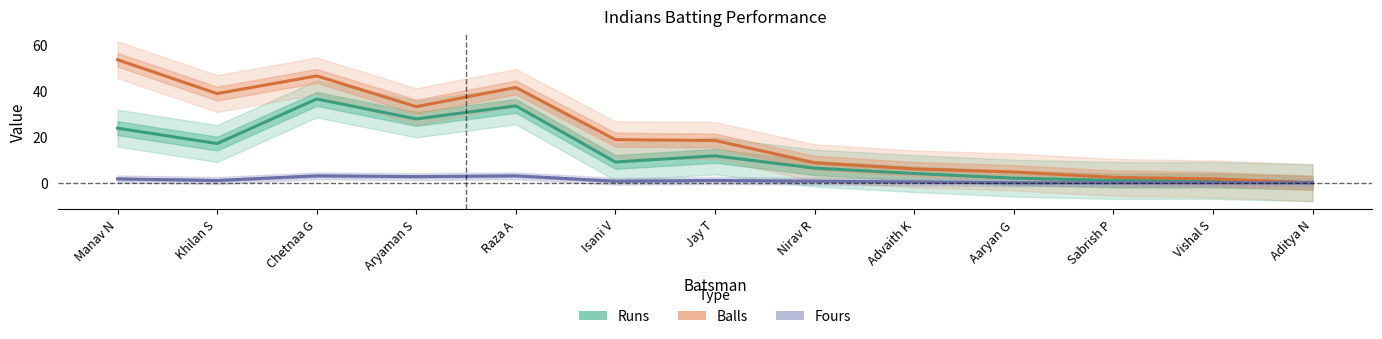

List the series in order of their overall mean, highest first.

Balls, Runs, Fours